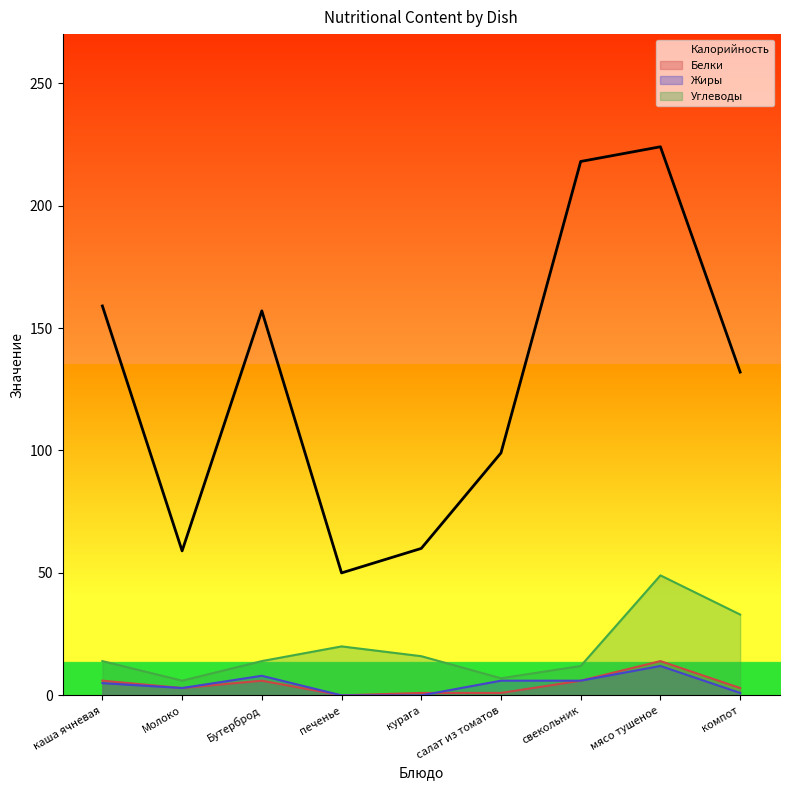

What is the difference between the maximum and minimum values in the Белки series?

14